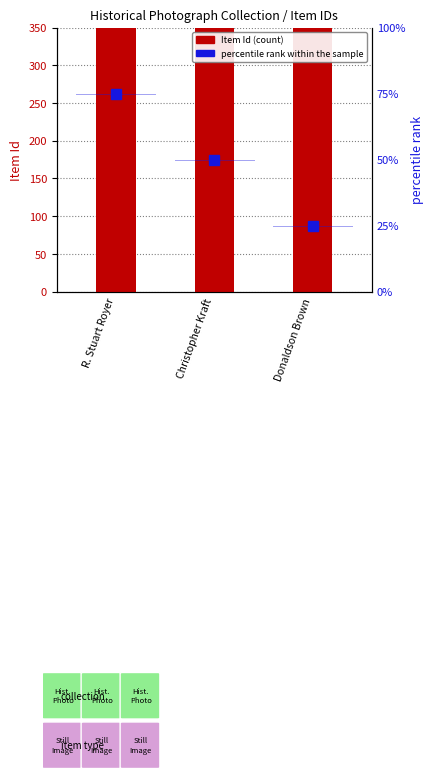

Rank the series by their maximum value, from highest to lowest.

Item Id, percentile rank within the sample